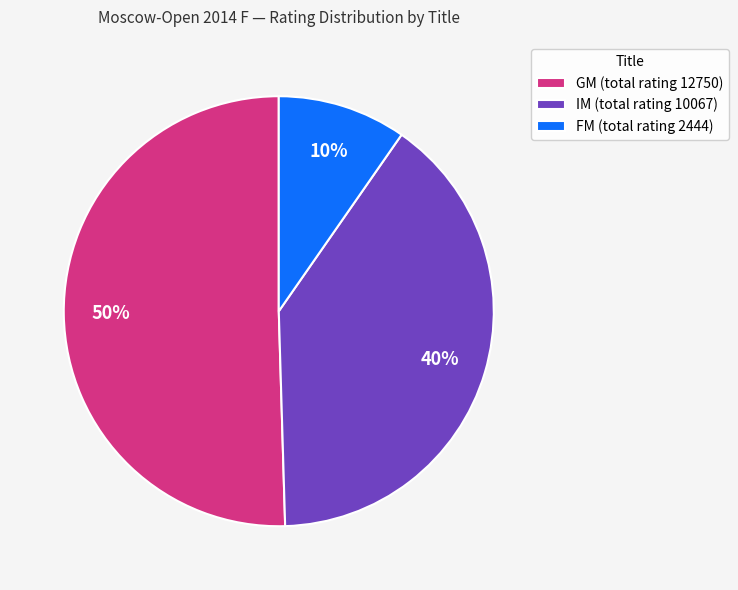

Is the sum of IM (total rating 10067) and GM (total rating 12750) greater than half?

Yes